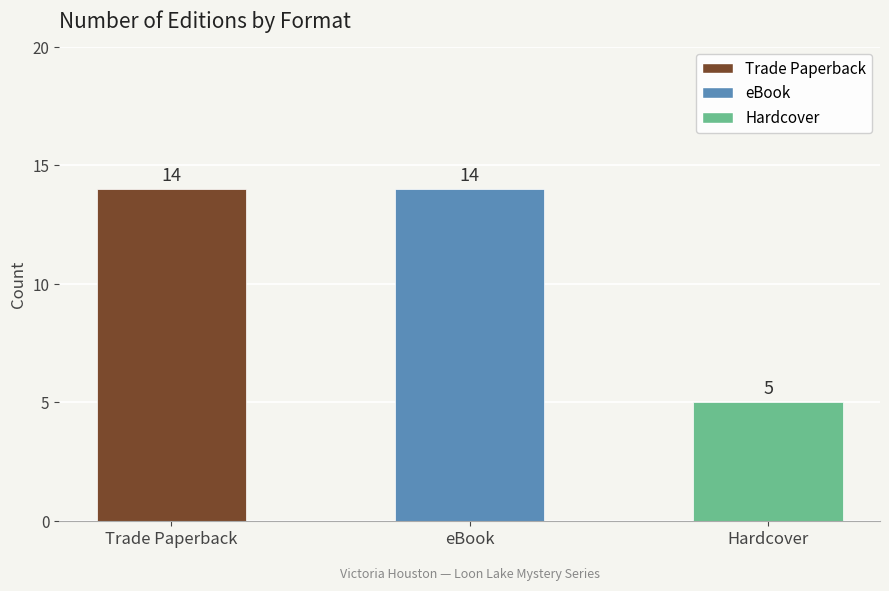

What is the label of the 2nd bar from the right?

eBook